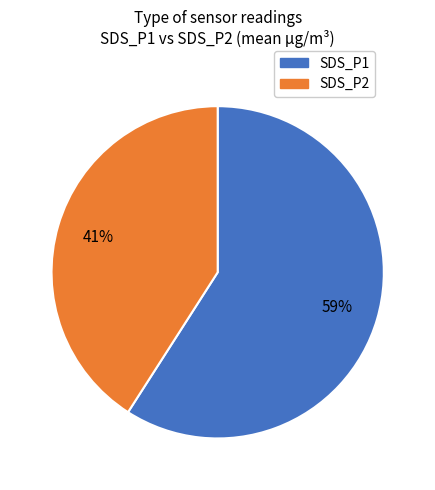

What percentage is the SDS_P2 slice, to the nearest percent?

41%